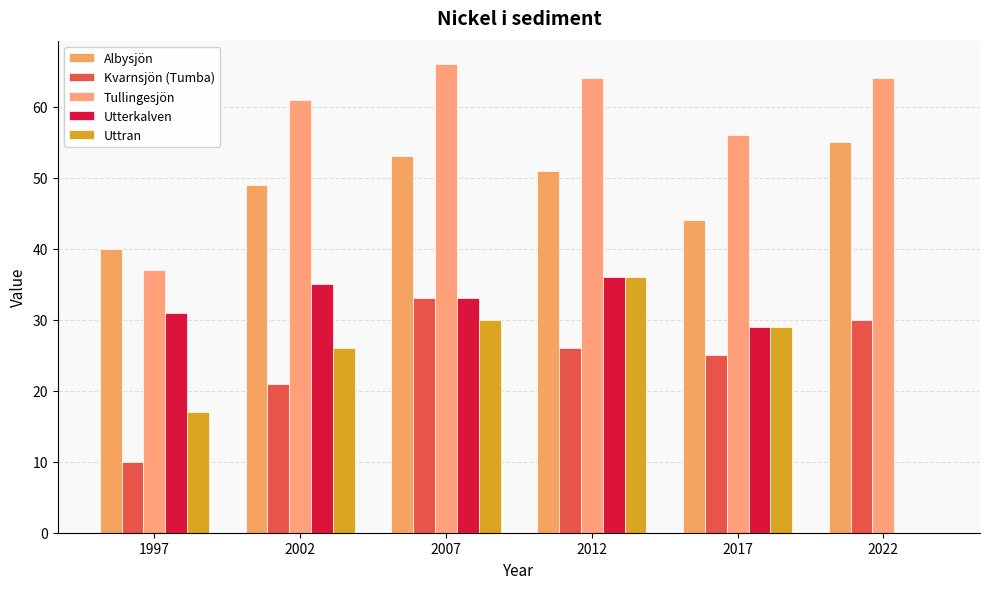

How many groups of bars are there?

6